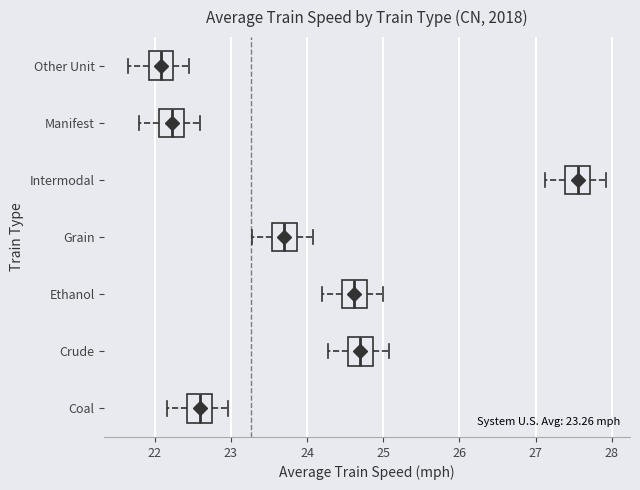

Reading bottom to top, read every box against the x-axis: the position of its median line, the range the box covers, and the ends of its whiskers. The values are not printed on the chart, so give them approximately, as read against the axis.

Coal: median 22.6, box 22.4 to 22.8, whiskers 22.2 to 23.0
Crude: median 24.7, box 24.5 to 24.9, whiskers 24.3 to 25.1
Ethanol: median 24.6, box 24.5 to 24.8, whiskers 24.2 to 25.0
Grain: median 23.7, box 23.5 to 23.9, whiskers 23.3 to 24.1
Intermodal: median 27.6, box 27.4 to 27.7, whiskers 27.1 to 27.9
Manifest: median 22.2, box 22.1 to 22.4, whiskers 21.8 to 22.6
Other Unit: median 22.1, box 21.9 to 22.2, whiskers 21.7 to 22.5